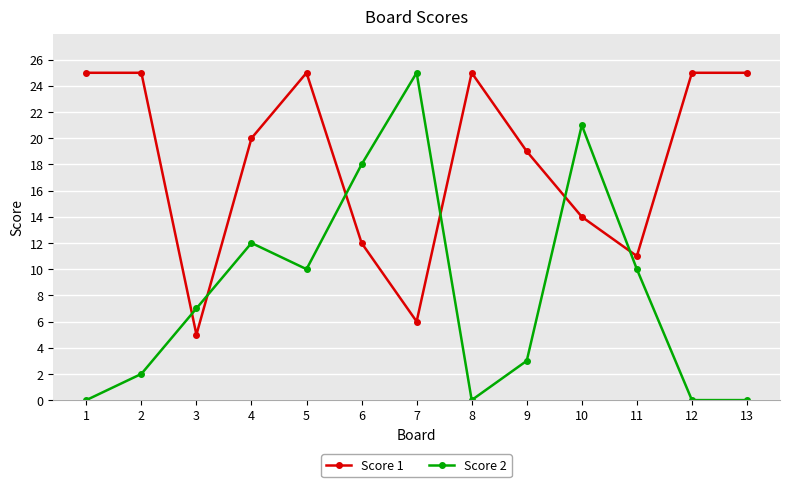

Rank the series at 9 from highest to lowest value.

Score 1, Score 2